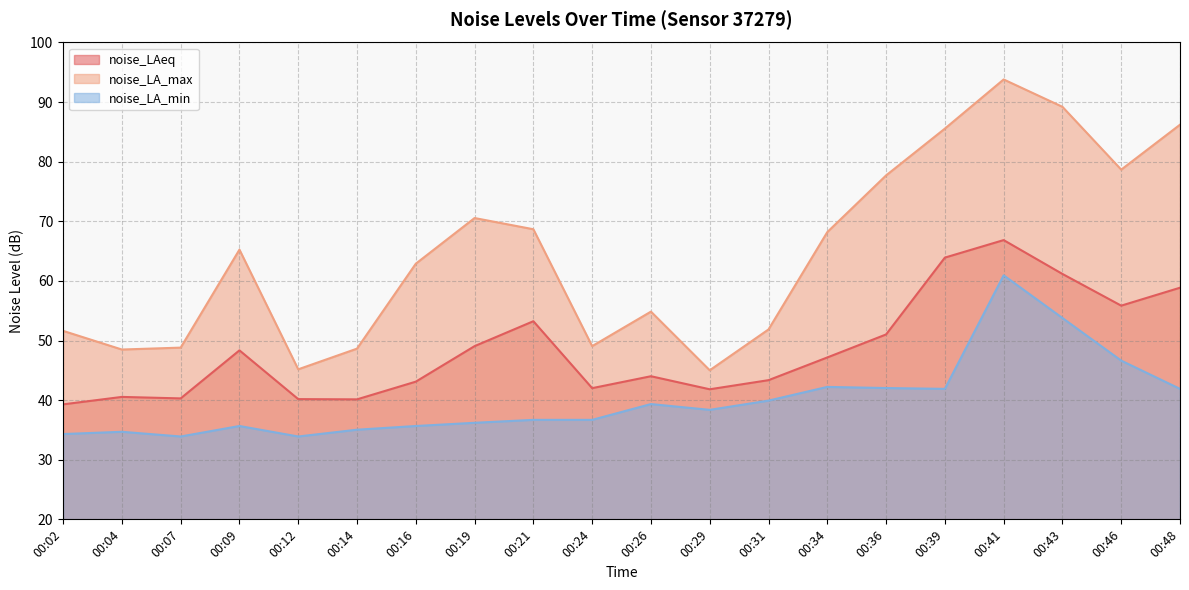

At which category is the sum across all series the highest?

00:41